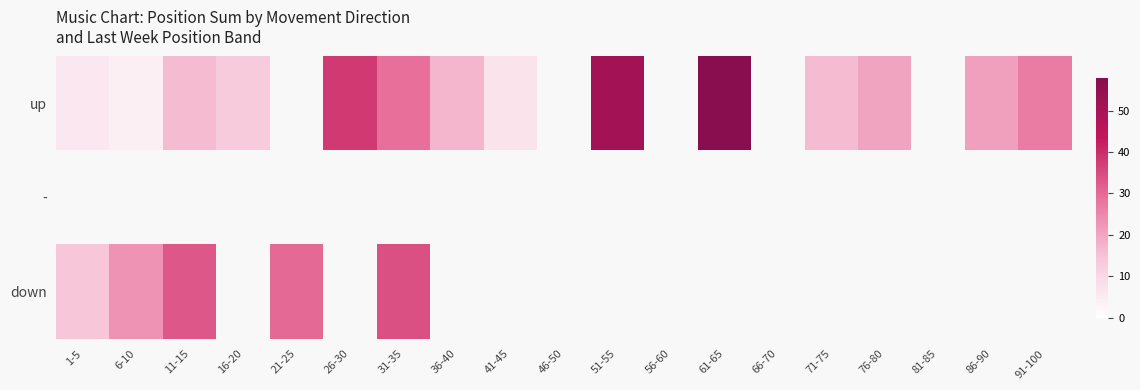

What is the smallest value displayed?

4.0